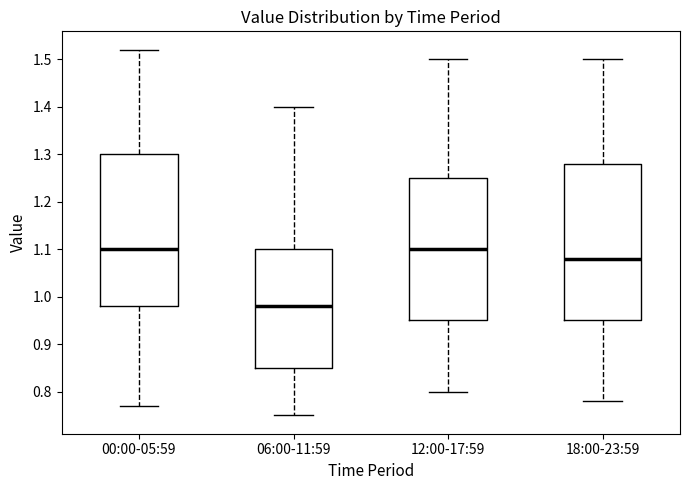

Reading left to right, read every box against the y-axis: the position of its median line, the range the box covers, and the ends of its whiskers. The values are not printed on the chart, so give them approximately, as read against the axis.

00:00-05:59: median 1.10, box 0.98 to 1.30, whiskers 0.77 to 1.52
06:00-11:59: median 0.98, box 0.85 to 1.10, whiskers 0.75 to 1.40
12:00-17:59: median 1.10, box 0.95 to 1.25, whiskers 0.80 to 1.50
18:00-23:59: median 1.08, box 0.95 to 1.28, whiskers 0.78 to 1.50